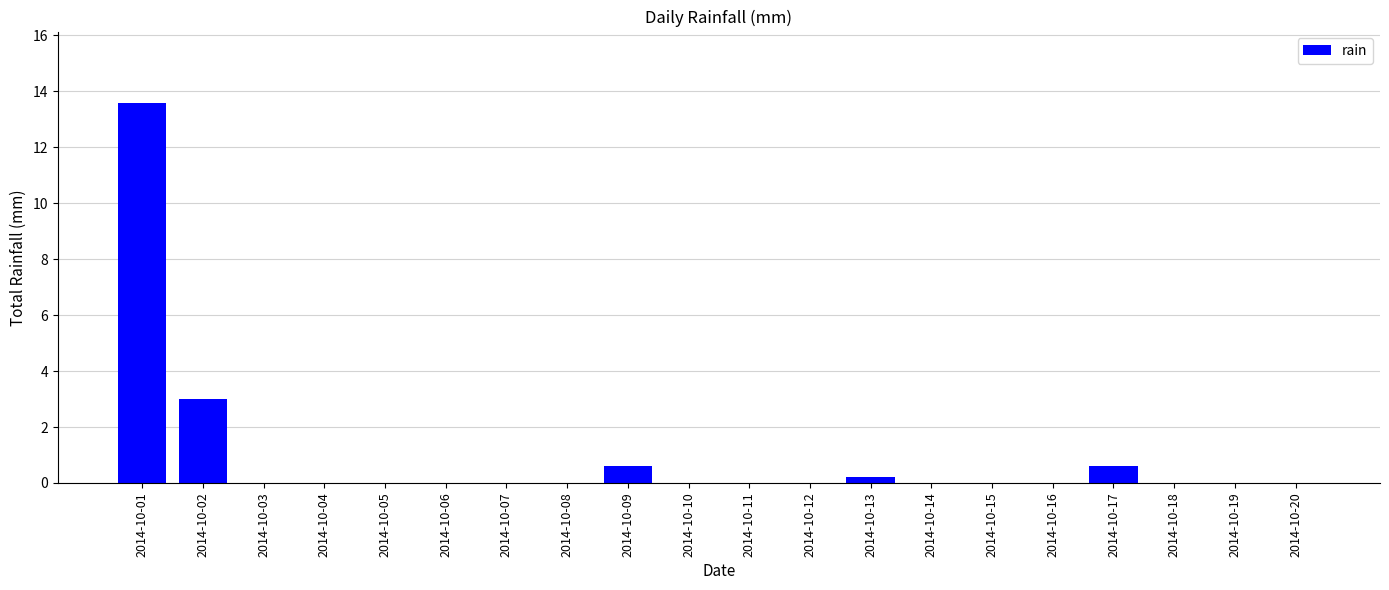

What is the greatest value displayed?

13.6